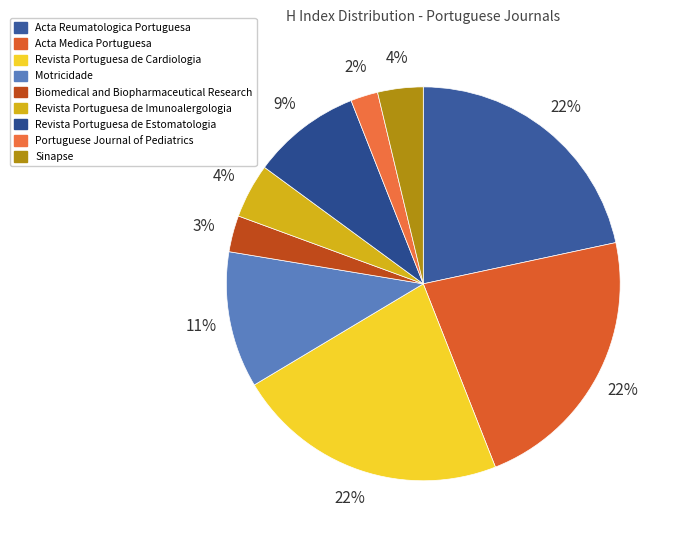

Which slice is the smallest?

Portuguese Journal of Pediatrics